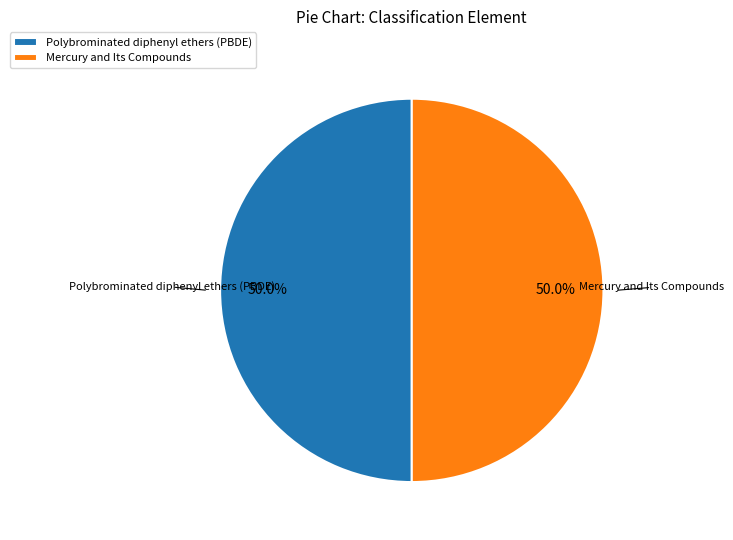

Combined, do Mercury and Its Compounds and Polybrominated diphenyl ethers (PBDE) account for over 50%?

Yes